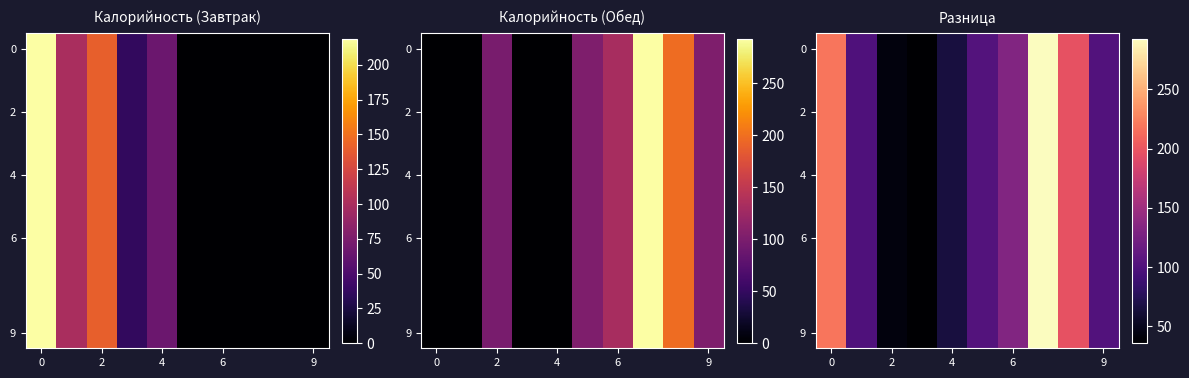

Which category has the highest value across all series?

7